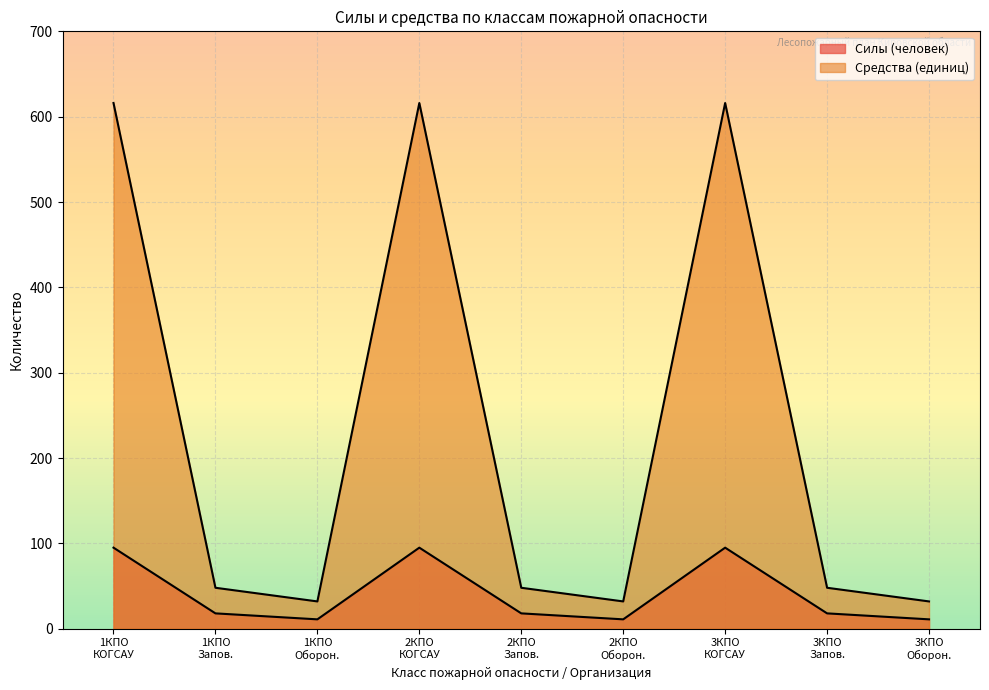

Between 1 КПО-1 and 2 КПО-5, which series saw the biggest shift?

Средства (единиц)